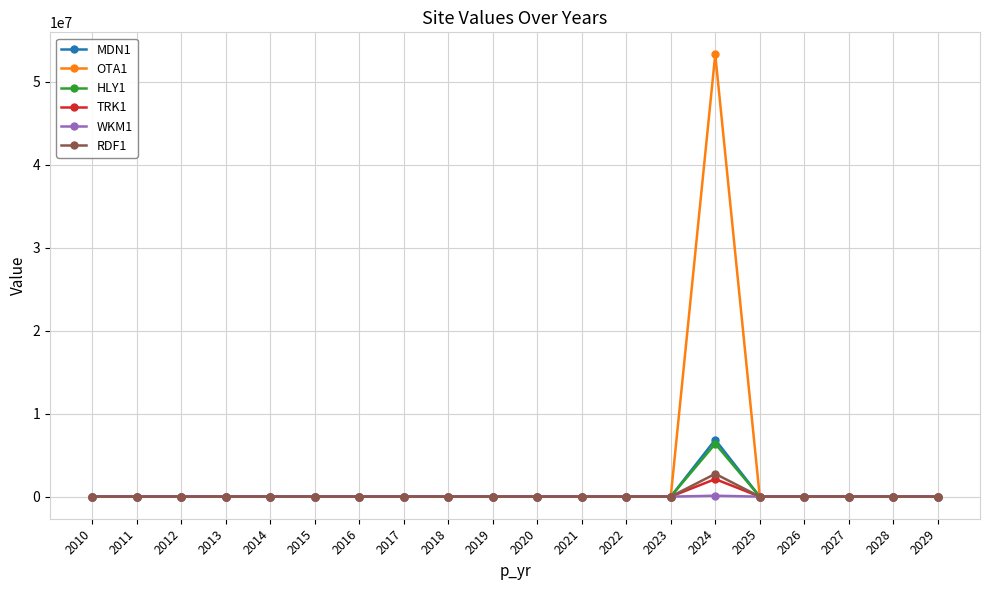

Does the chart have visible grid lines?

Yes